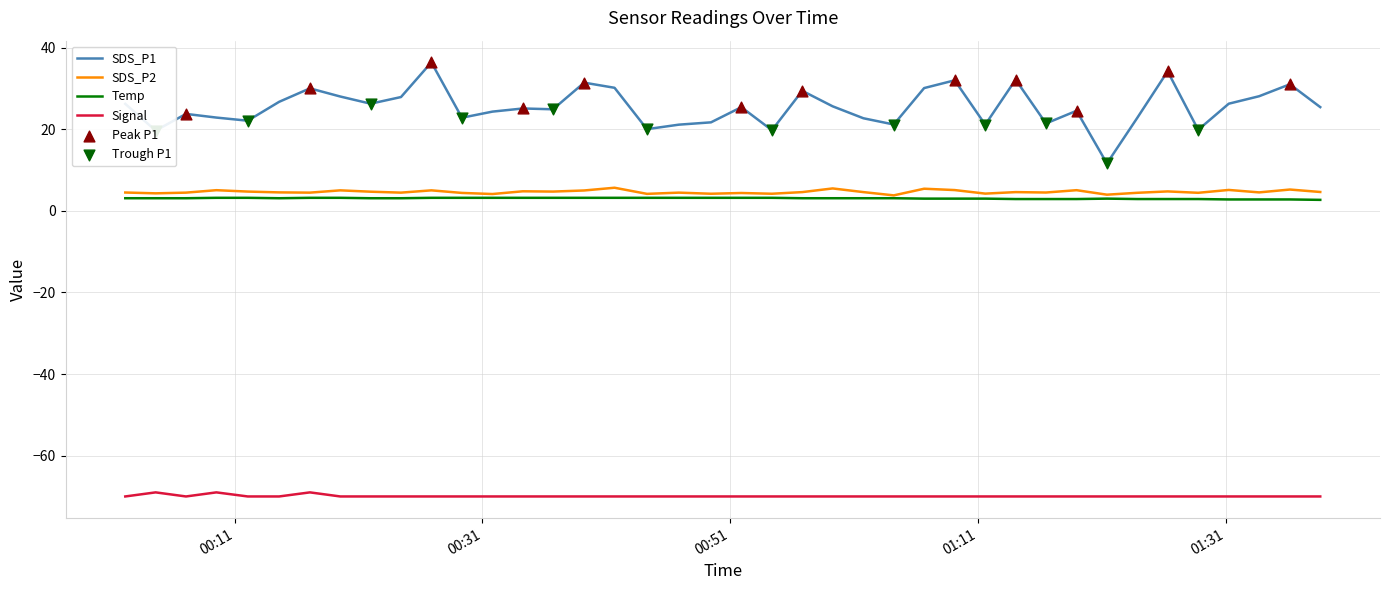

Which series has the largest total across all categories?

SDS_P1